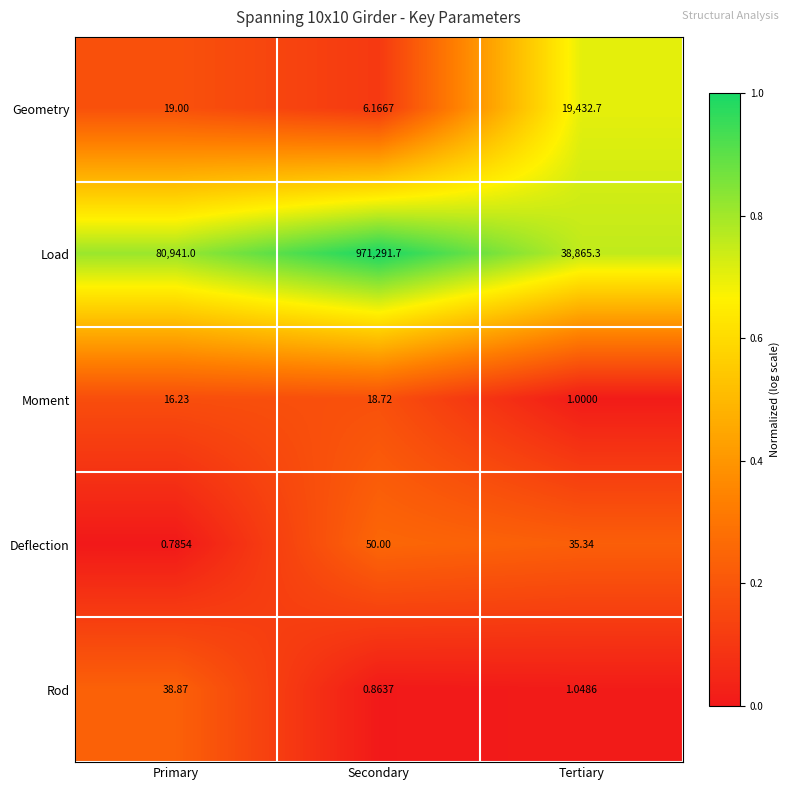

What is the total value across all series at Tertiary?

58335.4